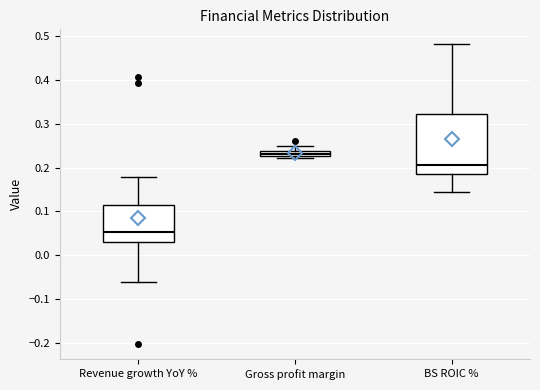

Which box's median line is the highest?

Gross profit margin